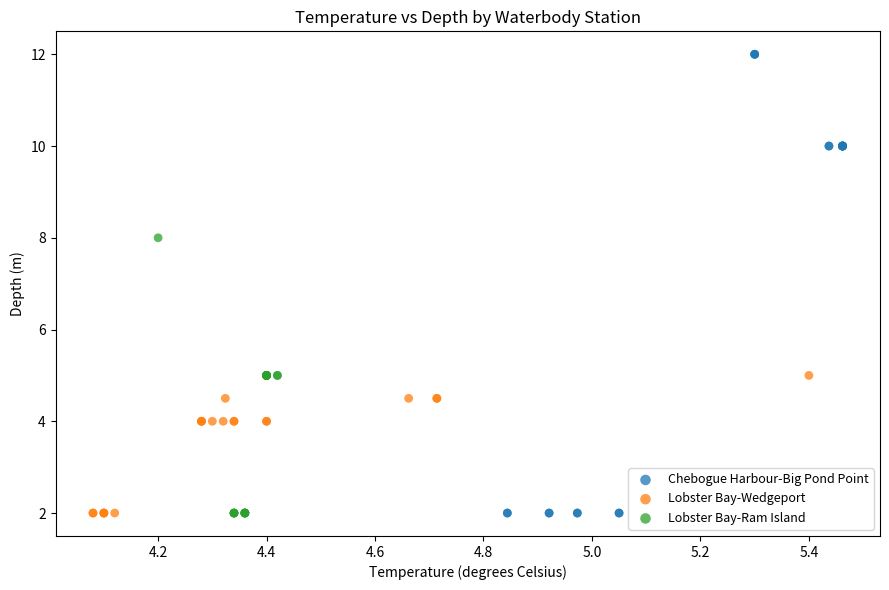

Which series has the widest spread of Y values?

Chebogue Harbour-Big Pond Point